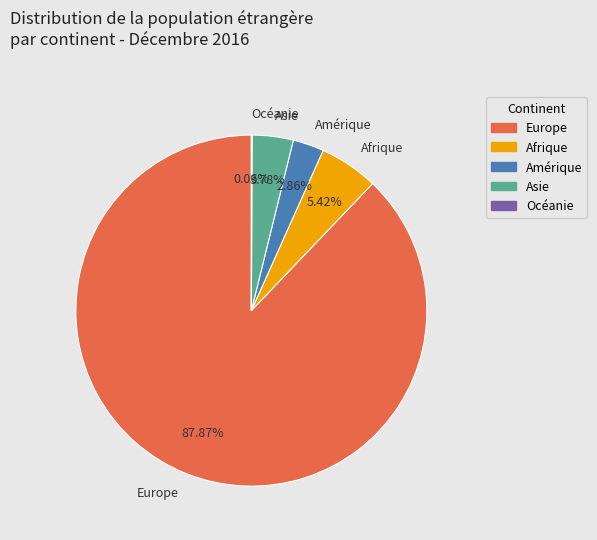

Is there a majority slice in this chart?

Yes